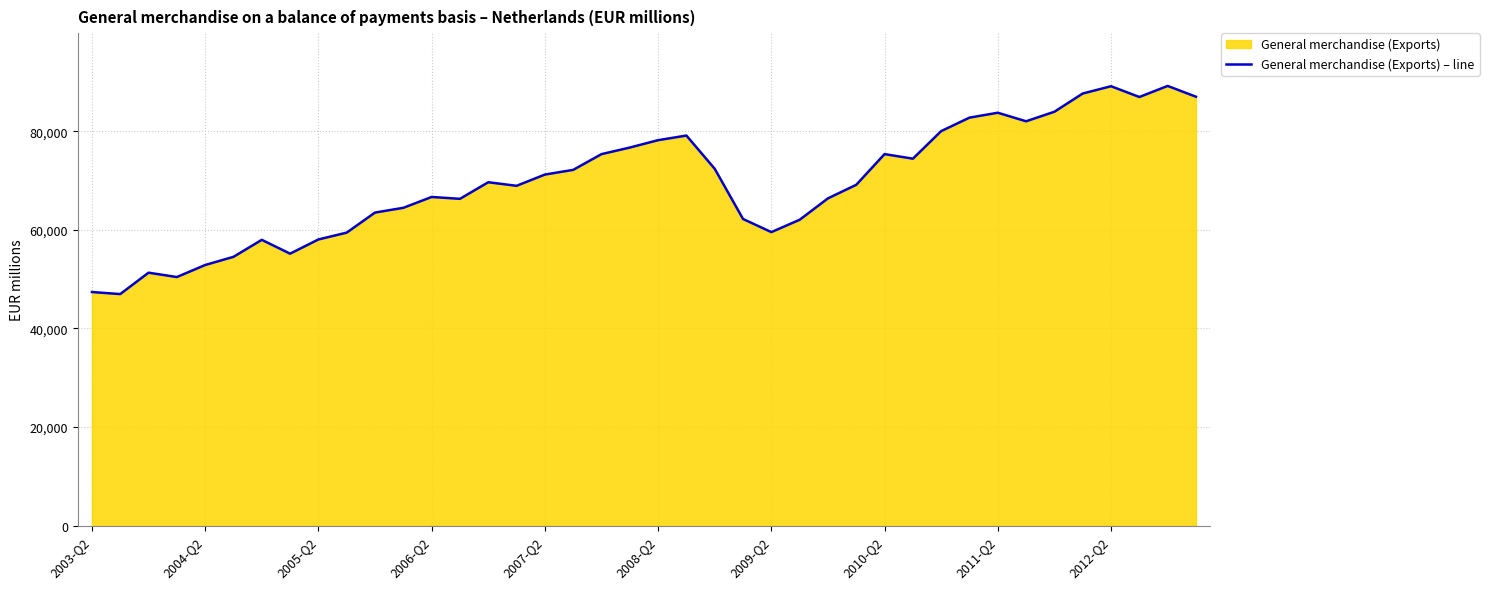

What is the difference between the maximum and minimum values?

42203